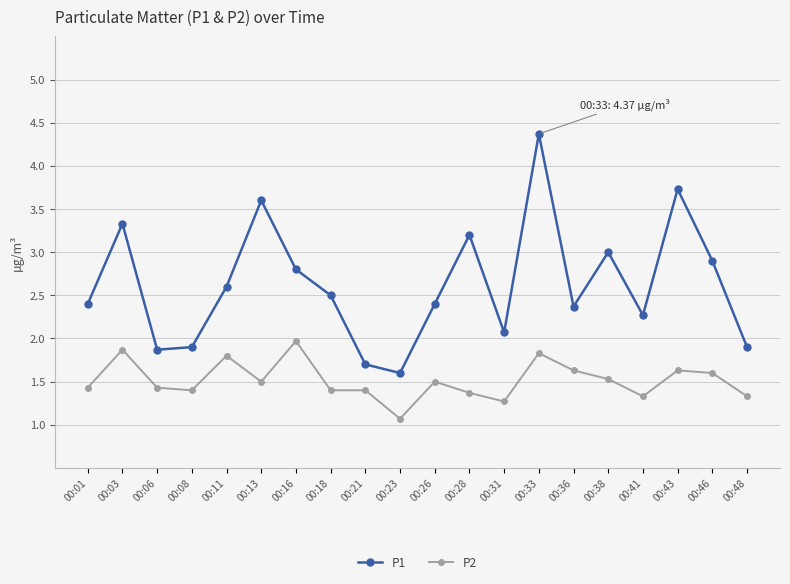

What is the difference between the highest and lowest values at 00:43?

2.1